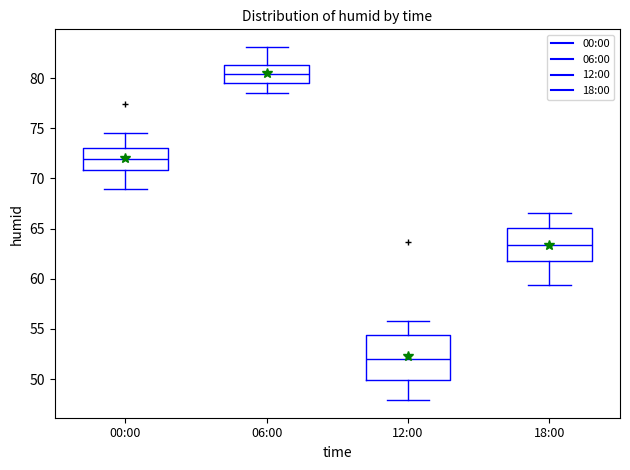

How many series are shown in this chart?

4